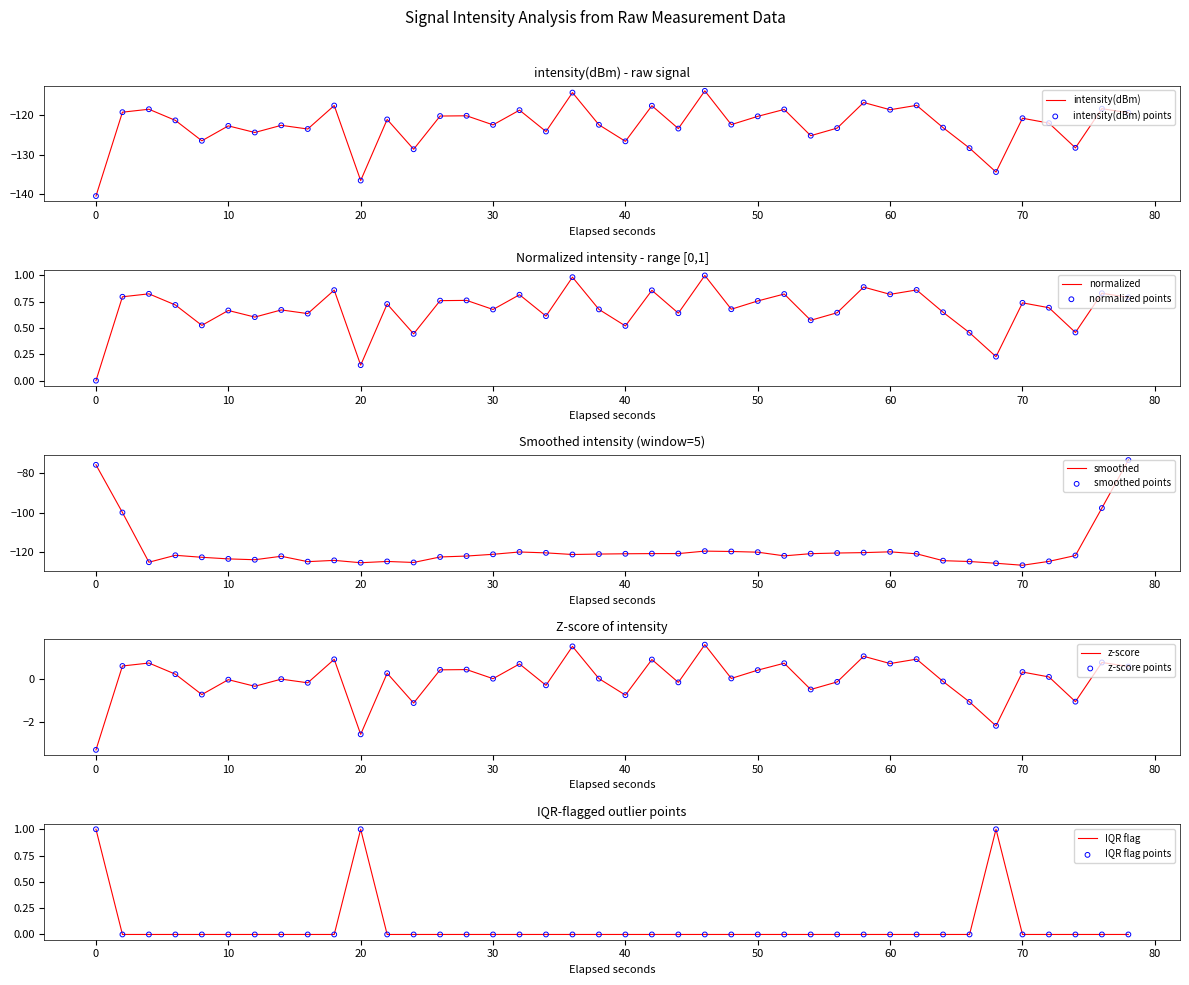

What is the minimum value for intensity(dBm)?

-140.4